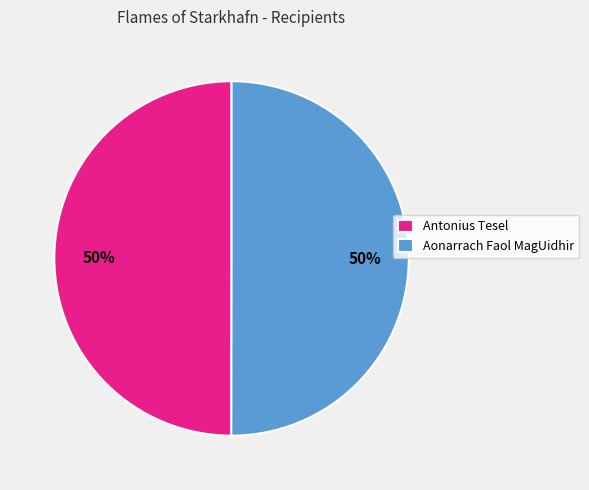

Combined, do Antonius Tesel and Aonarrach Faol MagUidhir account for over 50%?

Yes